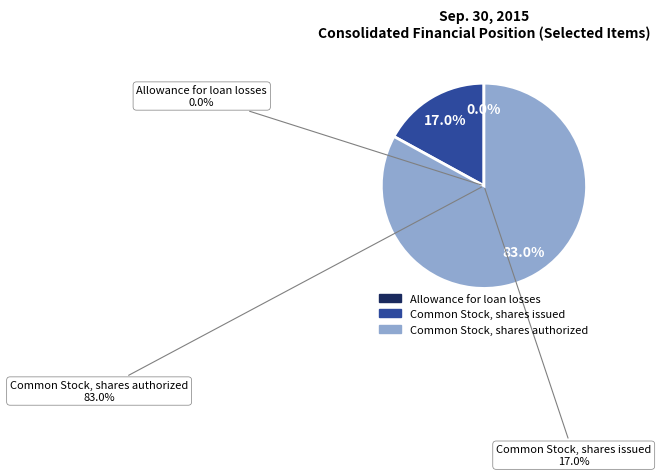

How much of the chart is everything except Common Stock, shares issued?

83.0%